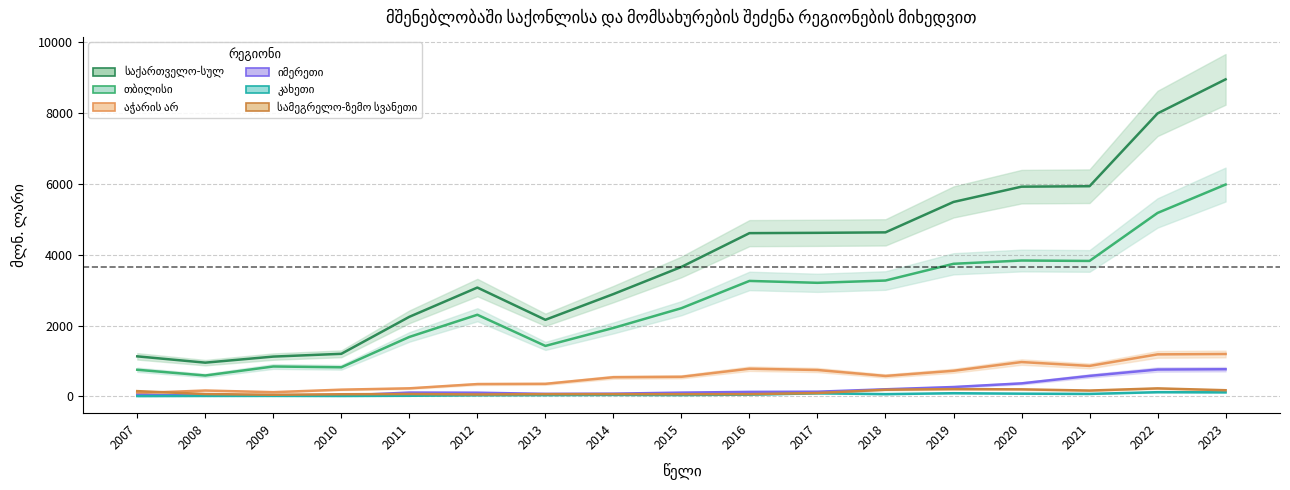

At which category is the sum across all series the highest?

2023